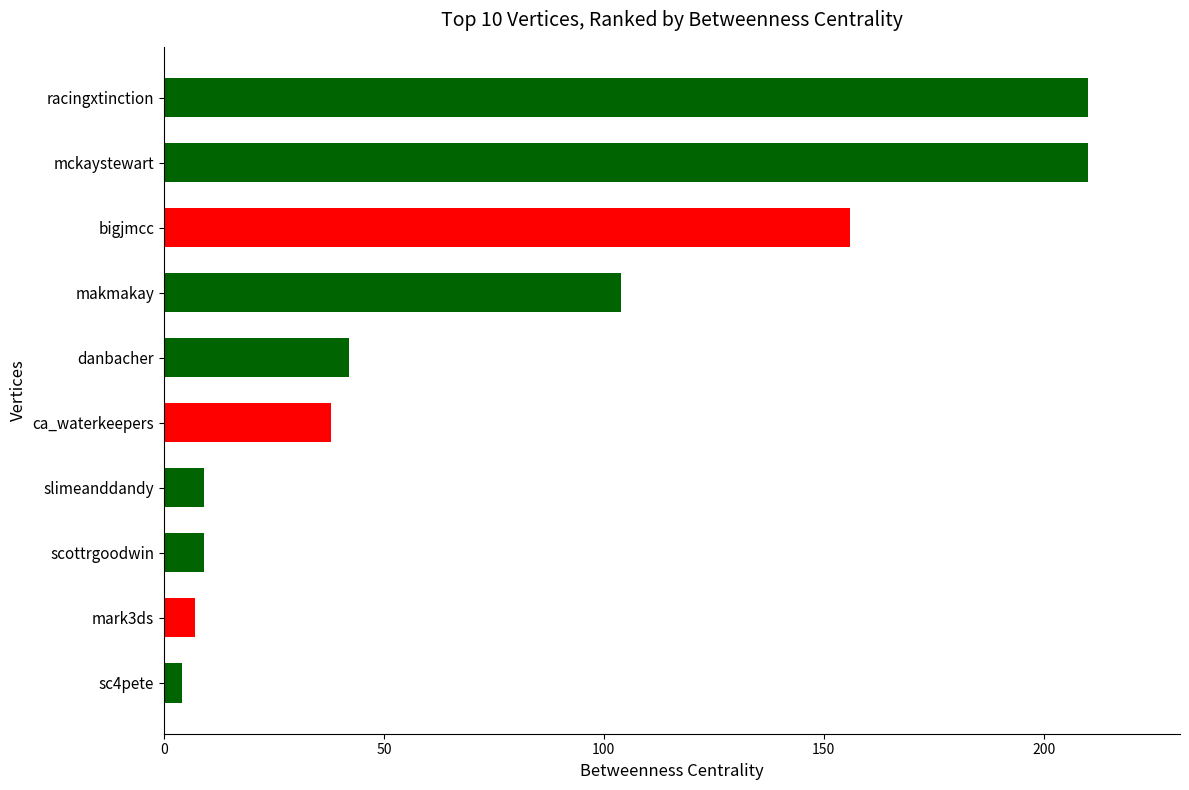

Is it true that the value at ca_waterkeepers is 68?

False